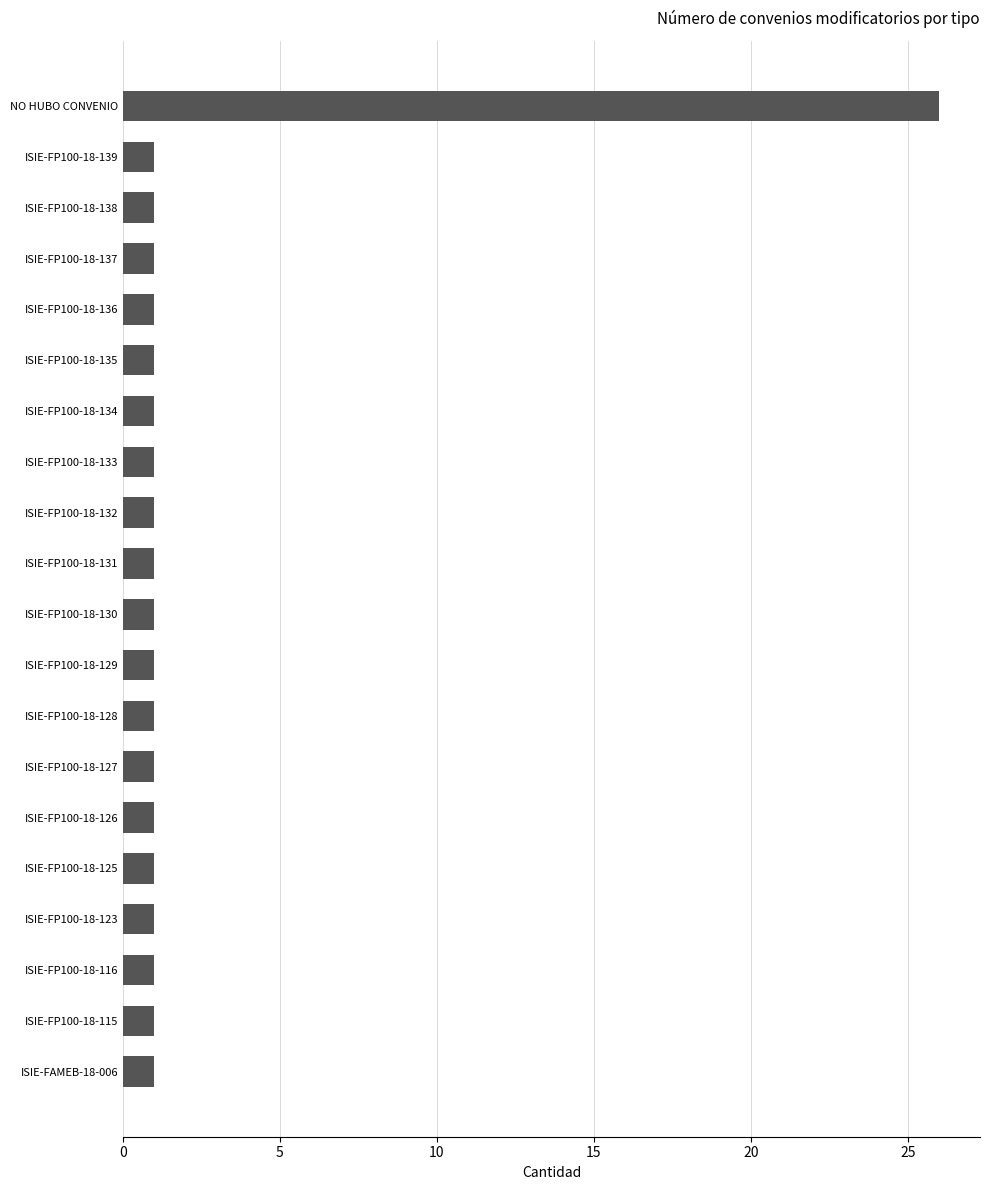

True or false: the data shows 2 at ISIE-FP100-18-125.

False